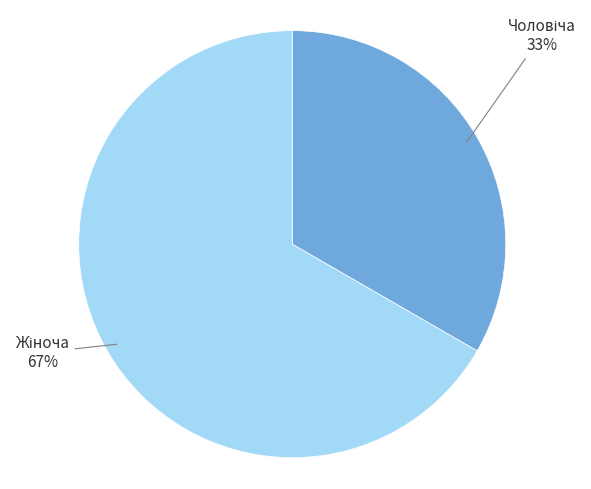

Is there any slice that represents more than half of the pie?

Yes